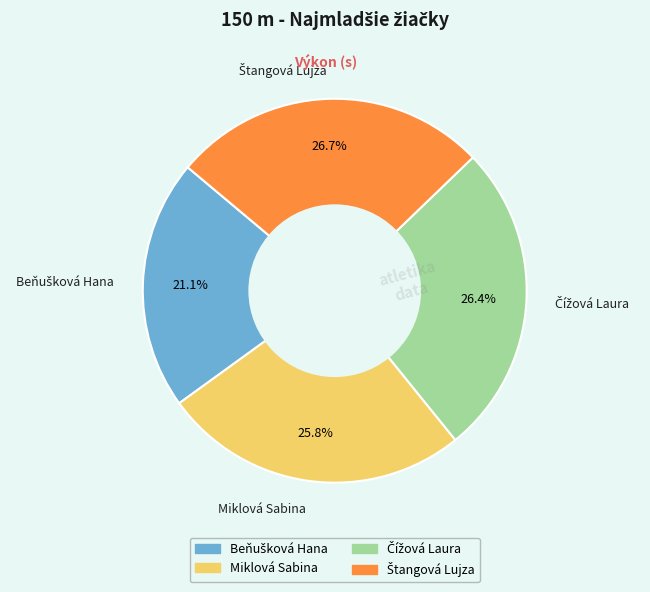

Is there a majority slice in this chart?

No